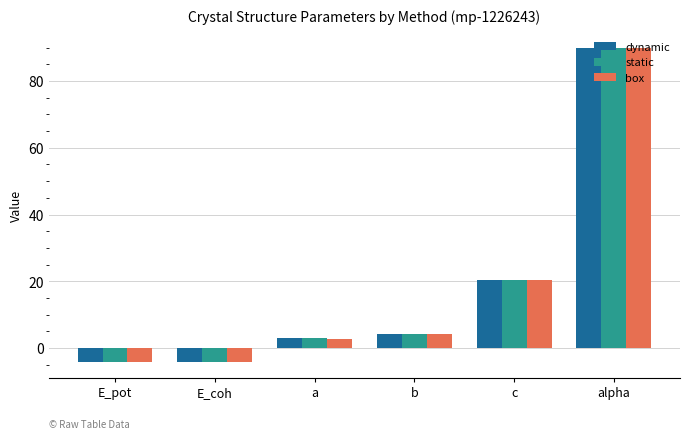

What is the total value across all series at c?

60.7